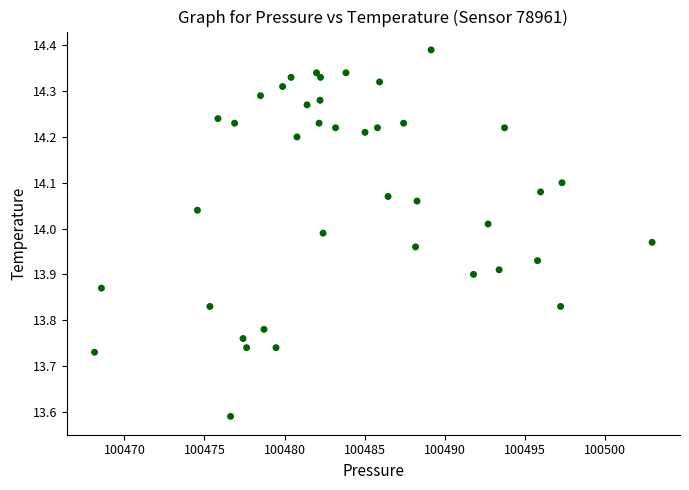

What is the range of Y values (max minus min)?

0.8